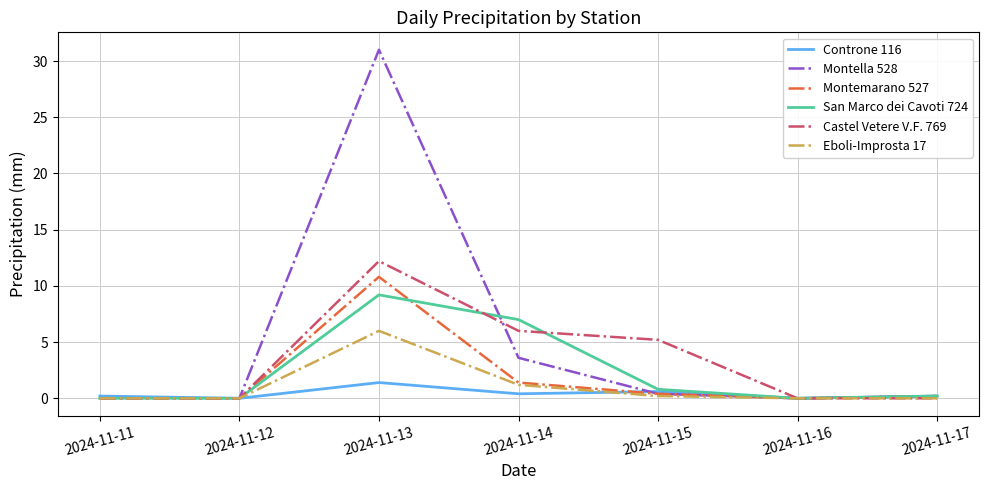

What is the greatest value displayed?

31.0